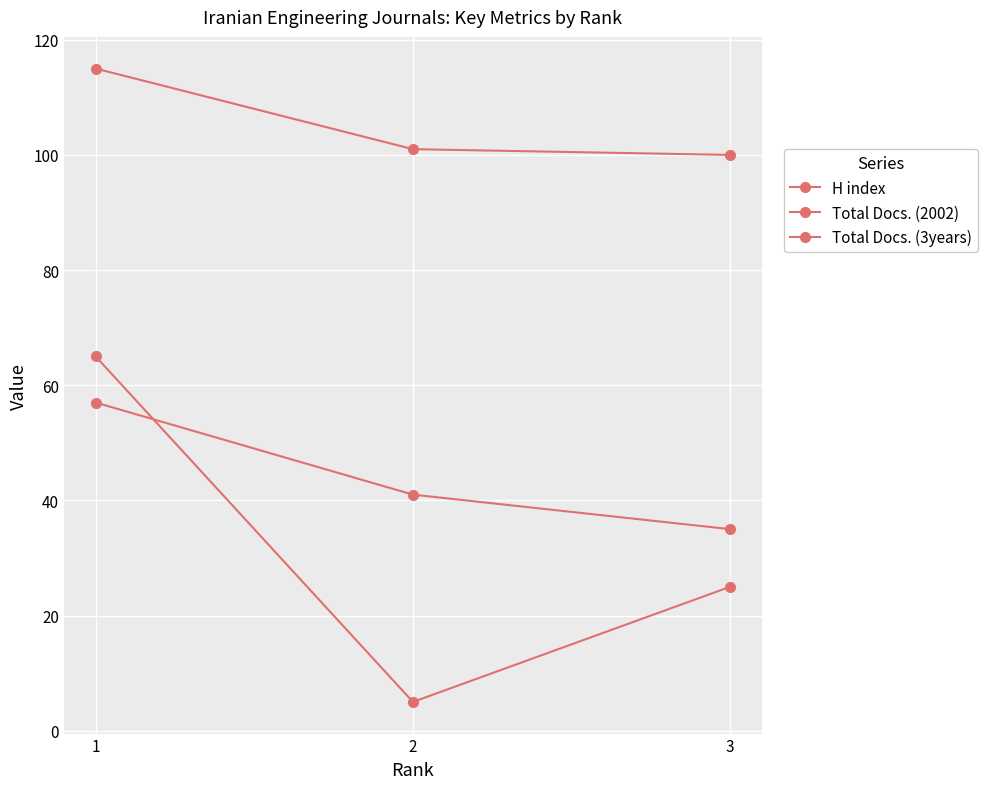

At which label does Total Docs. (3years) first exceed 41?

1